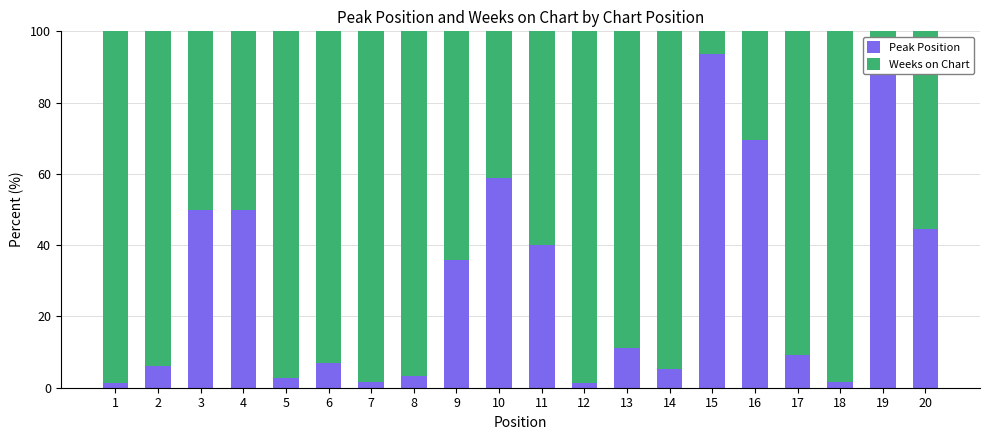

How many data points in Peak Position are above 11?

10